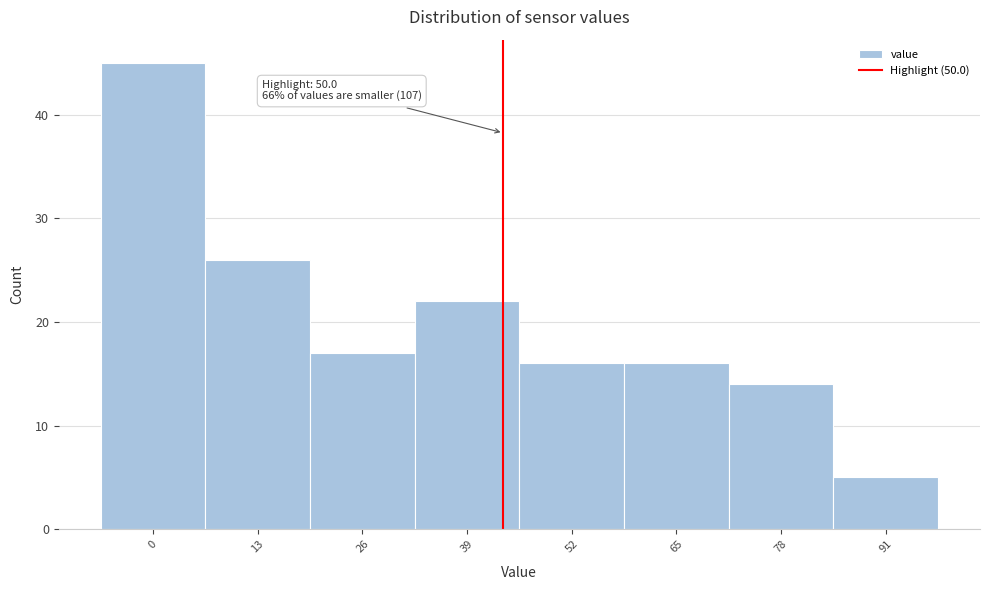

Reading left to right, what are all the values shown in this chart?

0=45	13=26	26=17	39=22	52=16	65=16	78=14	91=5